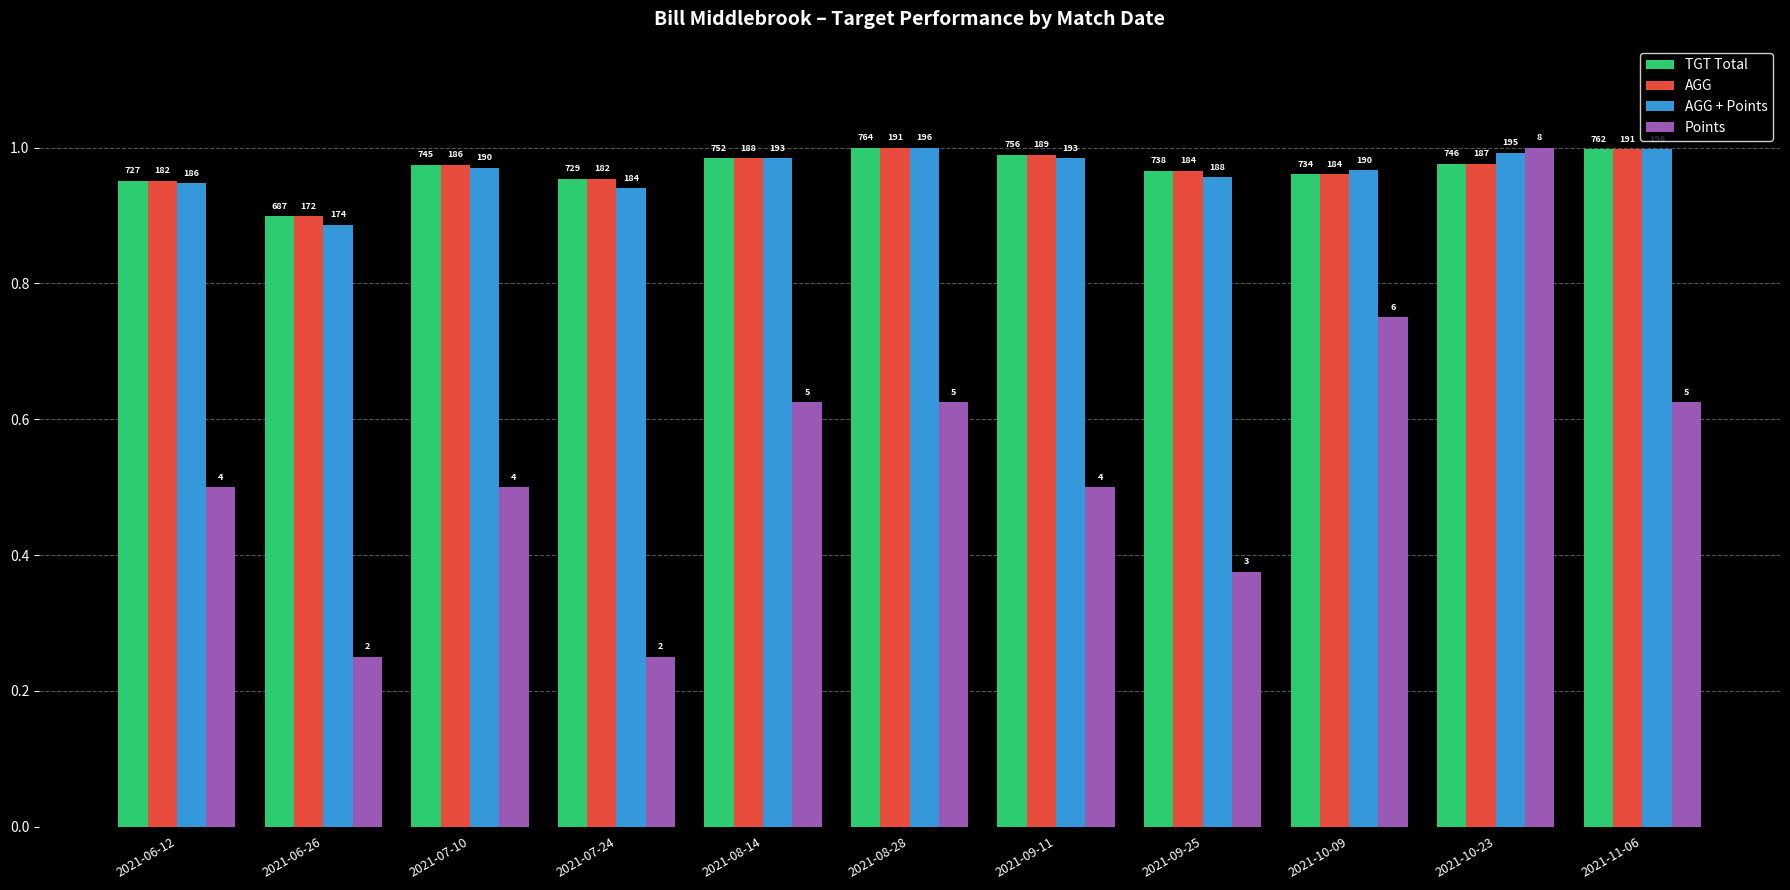

How many bars are there in total?

44